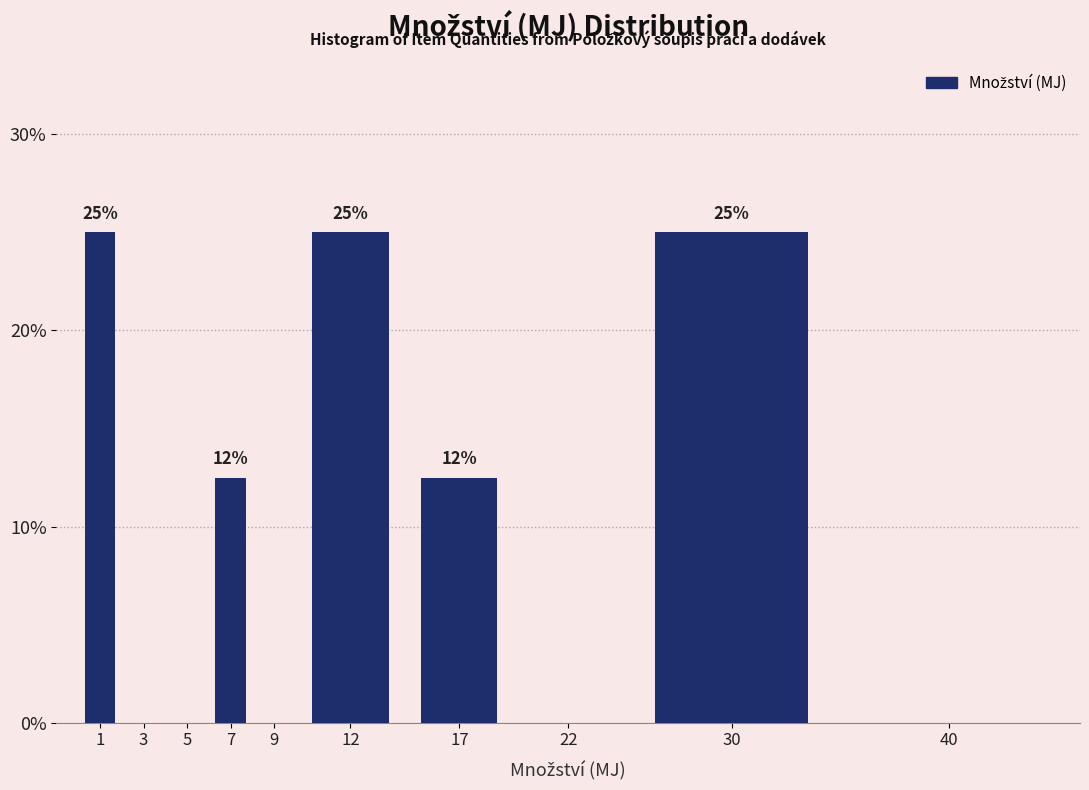

How many values are between 0 and 25?

10